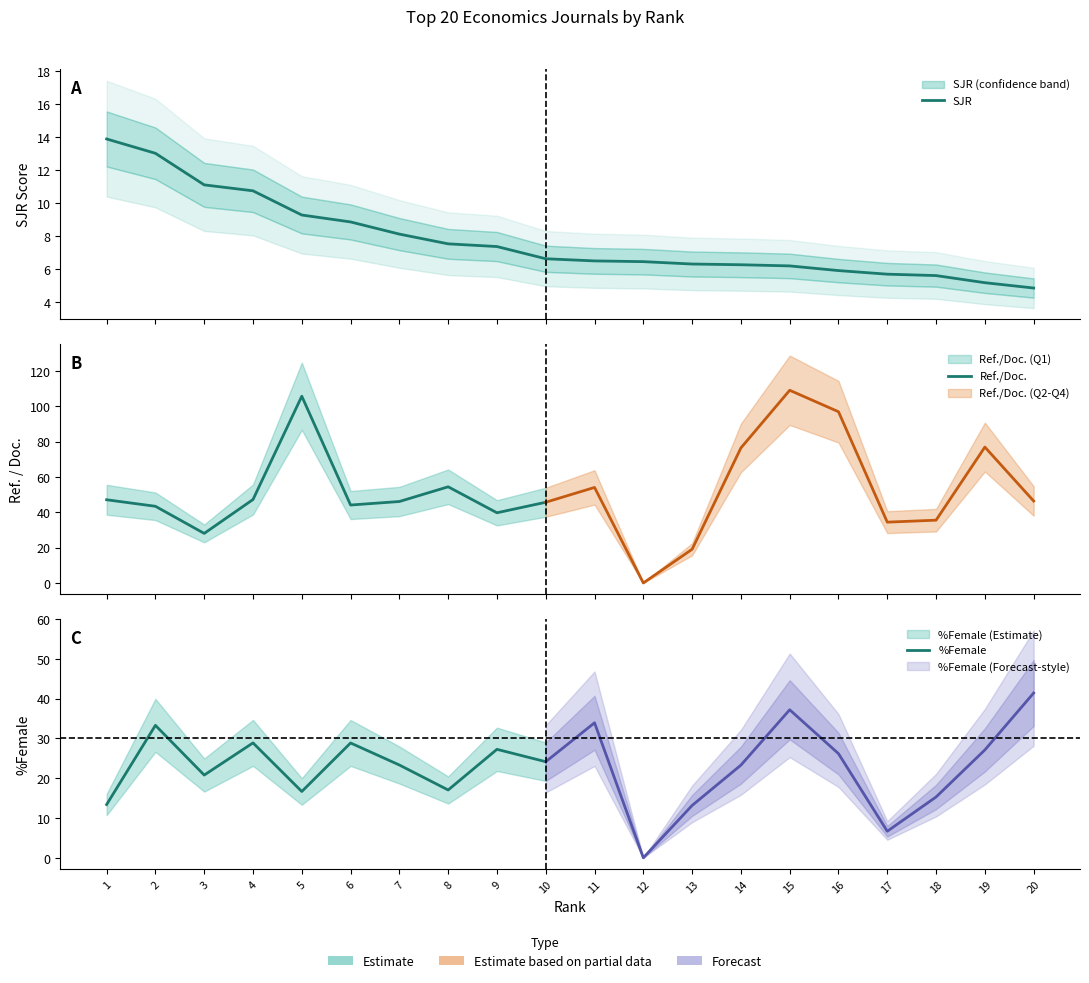

What is the difference between the maximum and second lowest values in the SJR series?

8.7